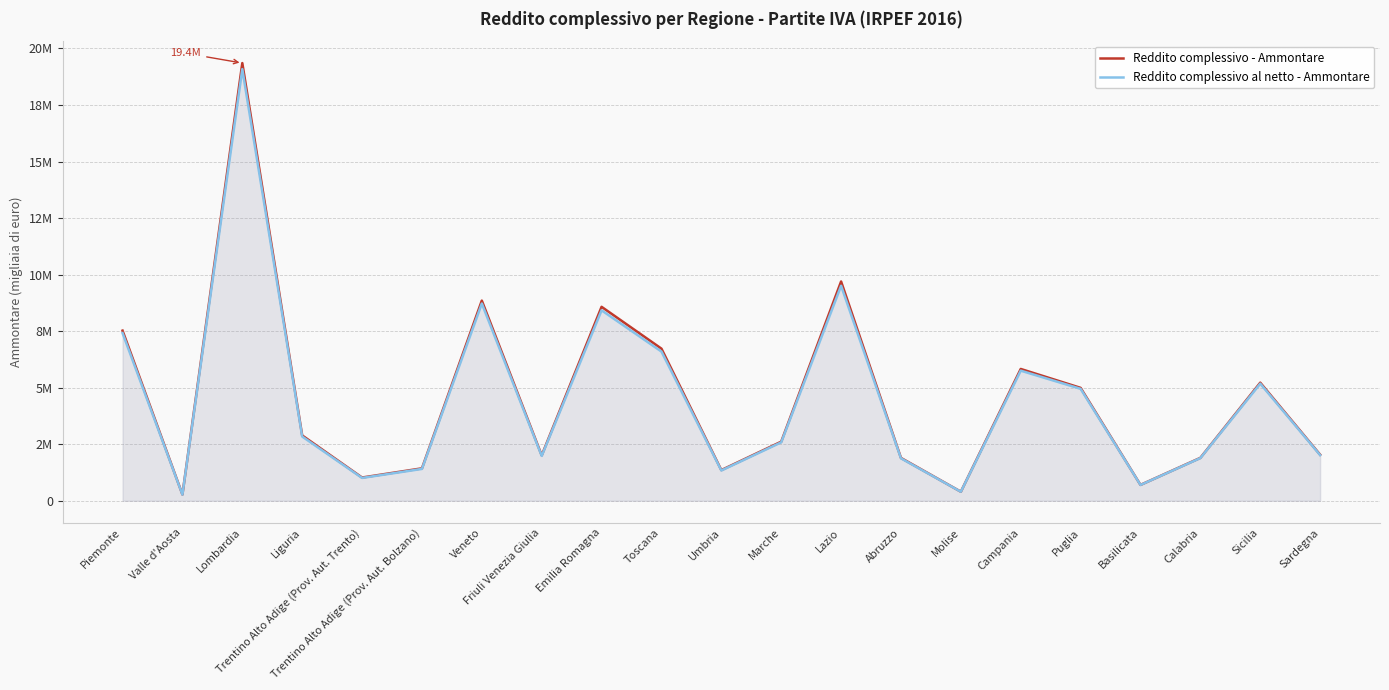

What is the spread (max minus min) of values at Basilicata?

3473